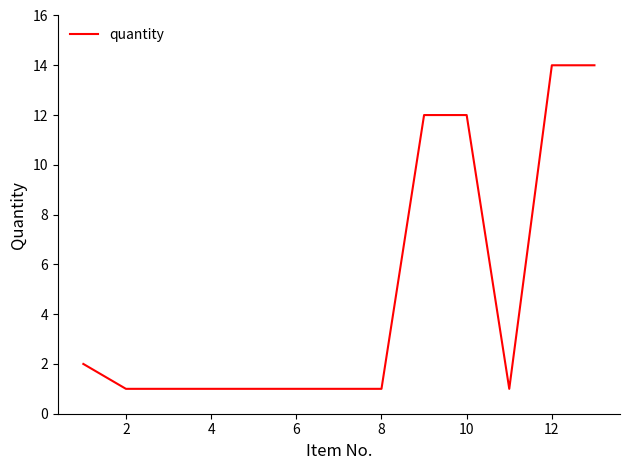

What is the sum of all values?

62